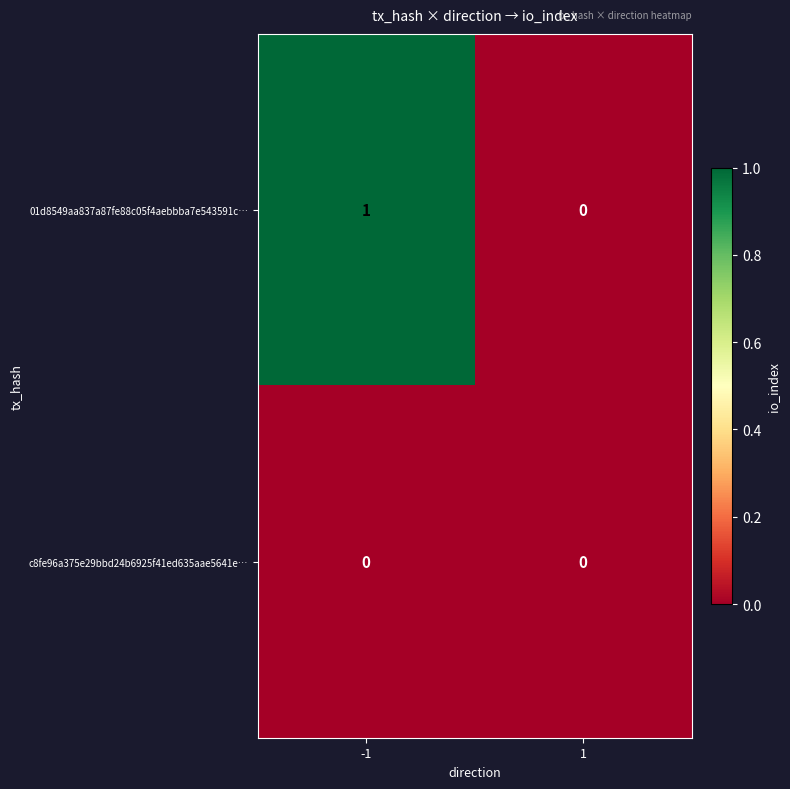

Which series changed the most between -1 and 1?

01d8549aa837a87fe88c05f4aebbba7e543591c…